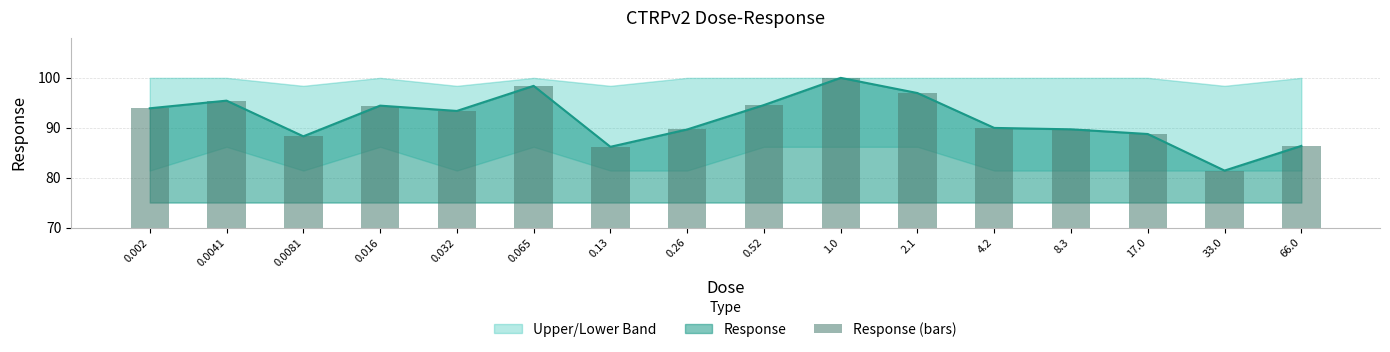

What is the label of the 16th bar from the right?

0.002